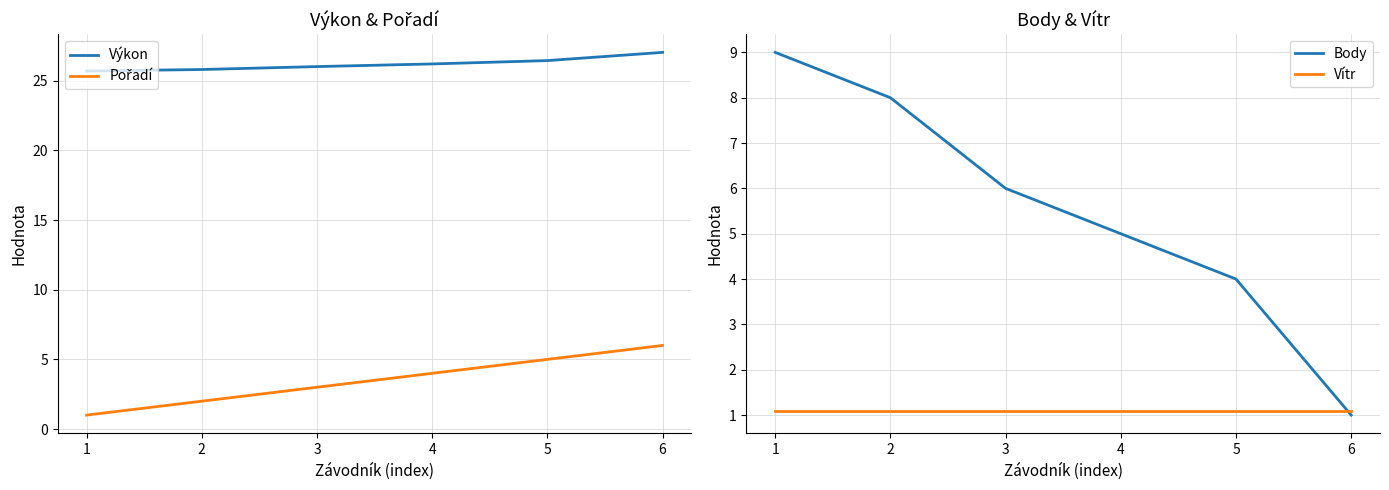

At which label does Body reach its peak?

1